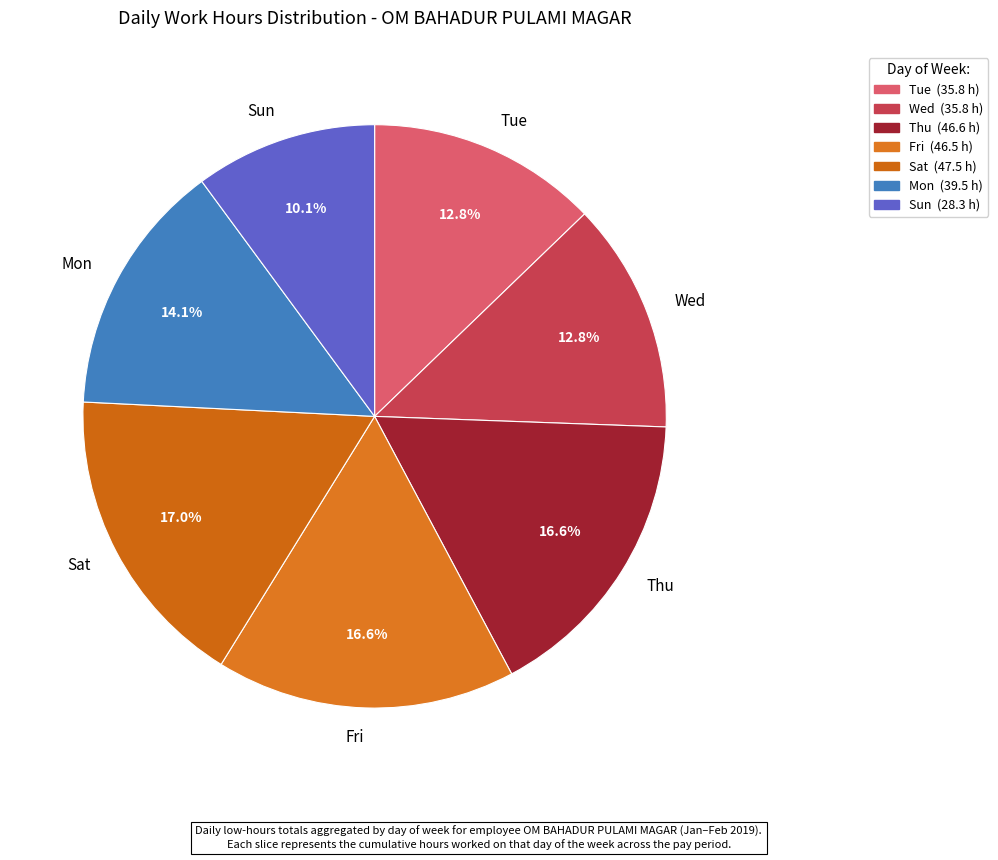

What is the ratio of the value at Fri to the value at Sat?

1.0